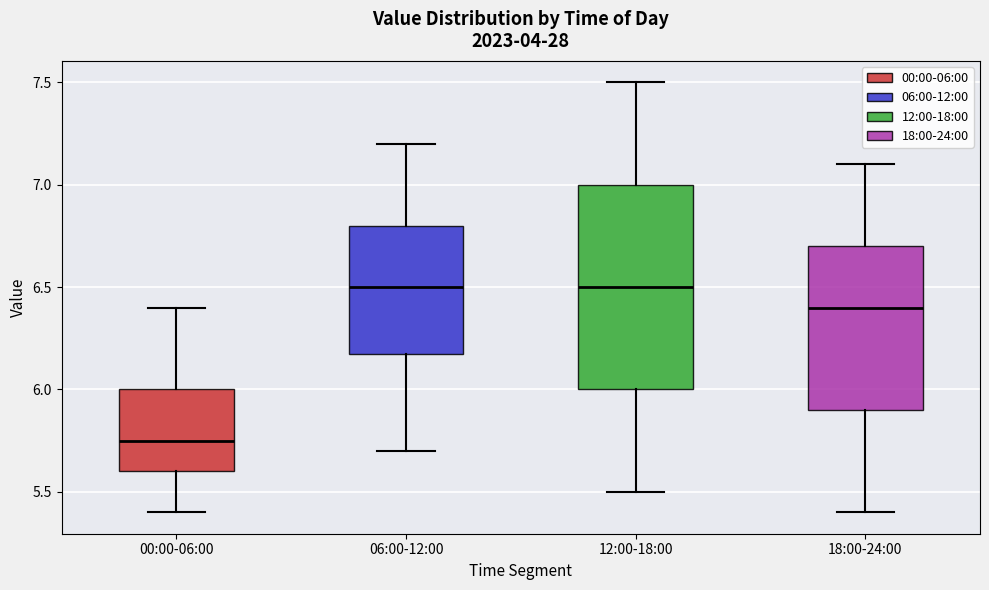

Where is the upper edge of the box for 12:00-18:00 on the y-axis? The values are not printed on the chart, so give them approximately, as read against the axis.

7.00